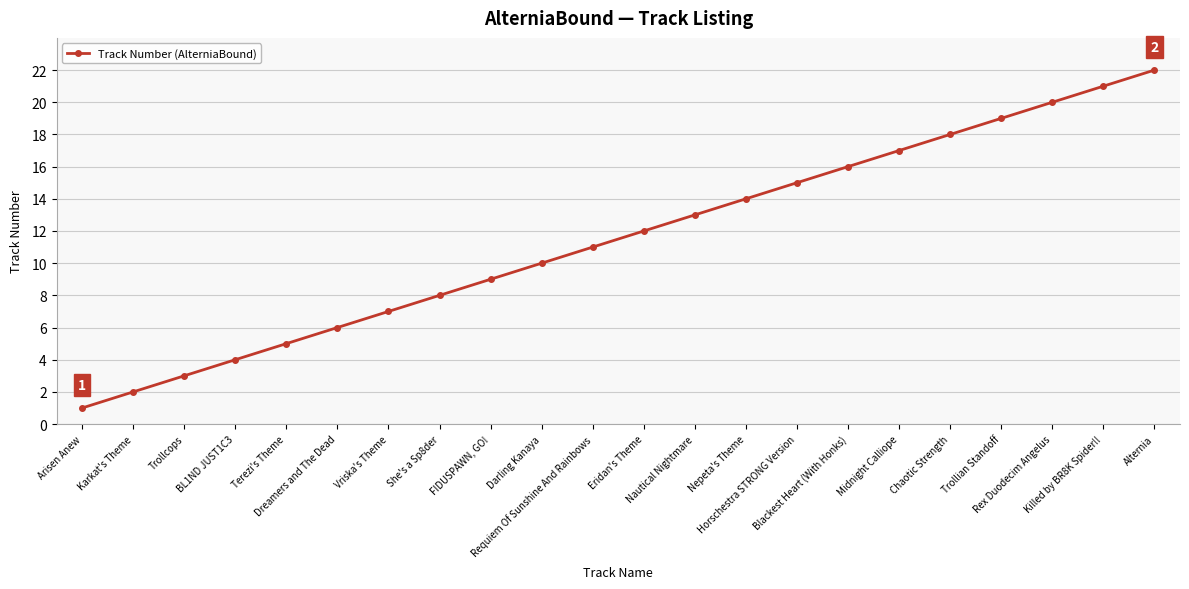

What is the label of the 22nd point from the left?

Alternia